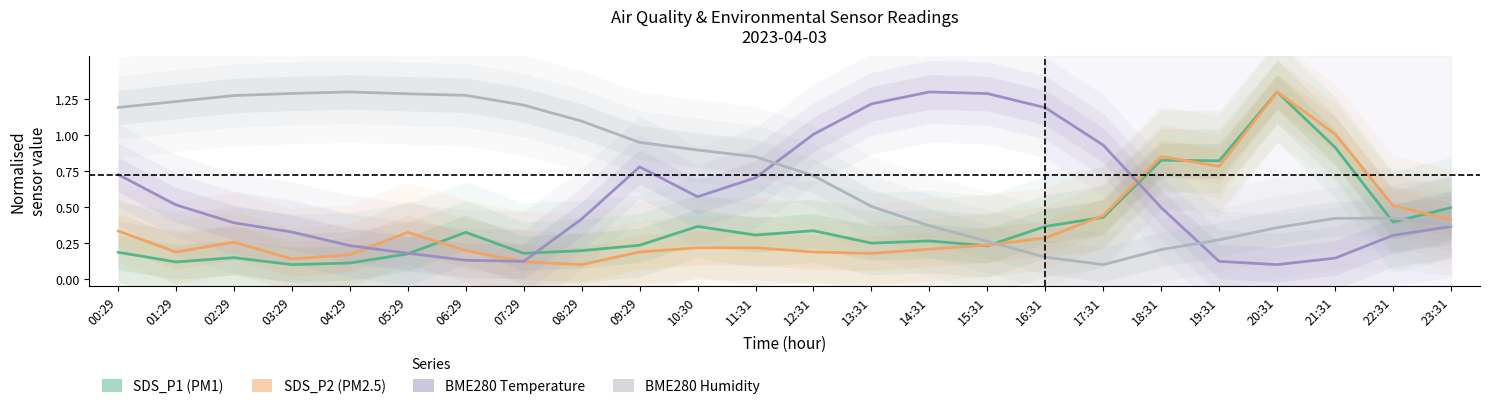

What is the difference between the second highest and second lowest values in the BME280_humidity series?

1.1